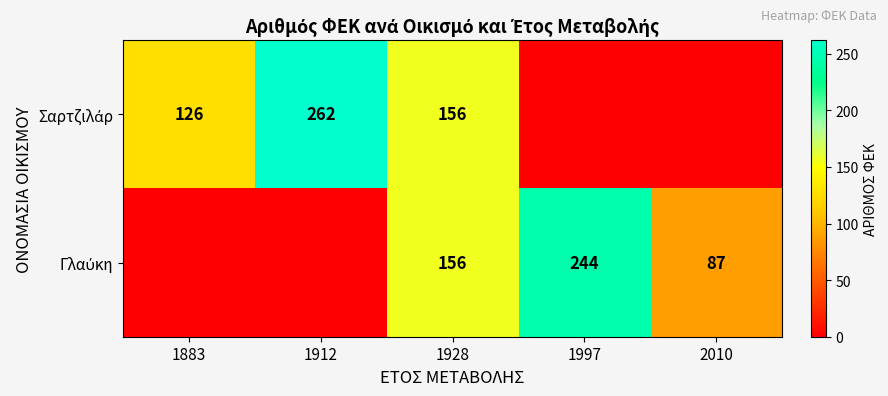

Is the value of Γλαύκη at 1912 greater than the value of Σαρτζιλάρ at 1997?

No